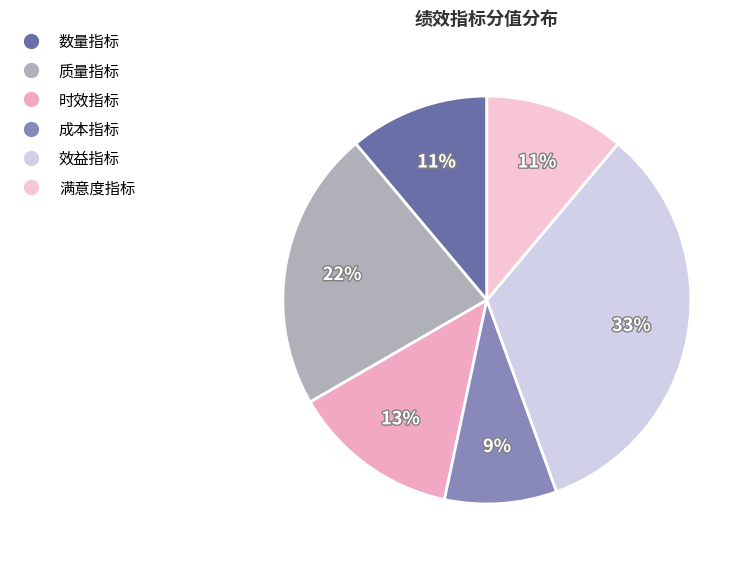

How many slices are in this pie chart?

6